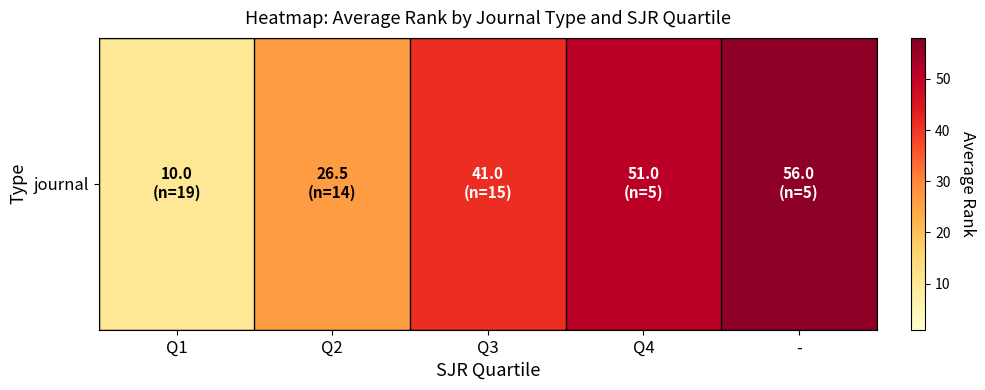

The chart shows a value of 56.0 at -. True or false?

True